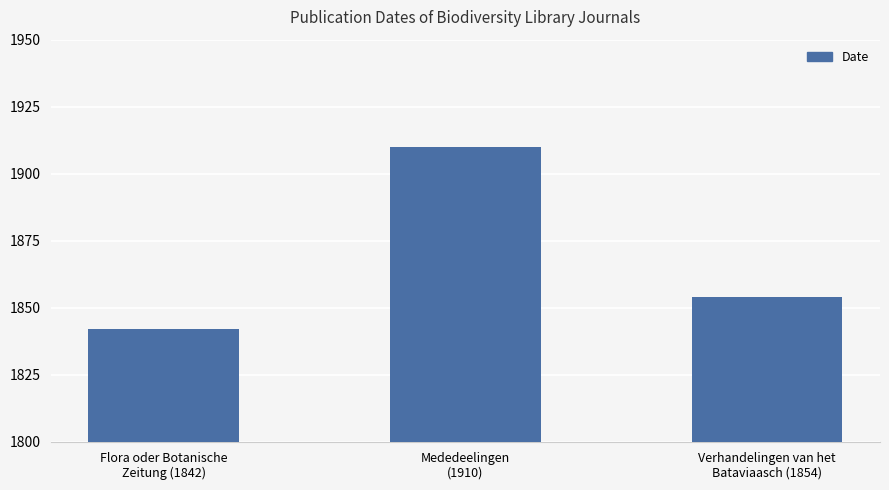

Count the values in the range 1842 to 1910.

3